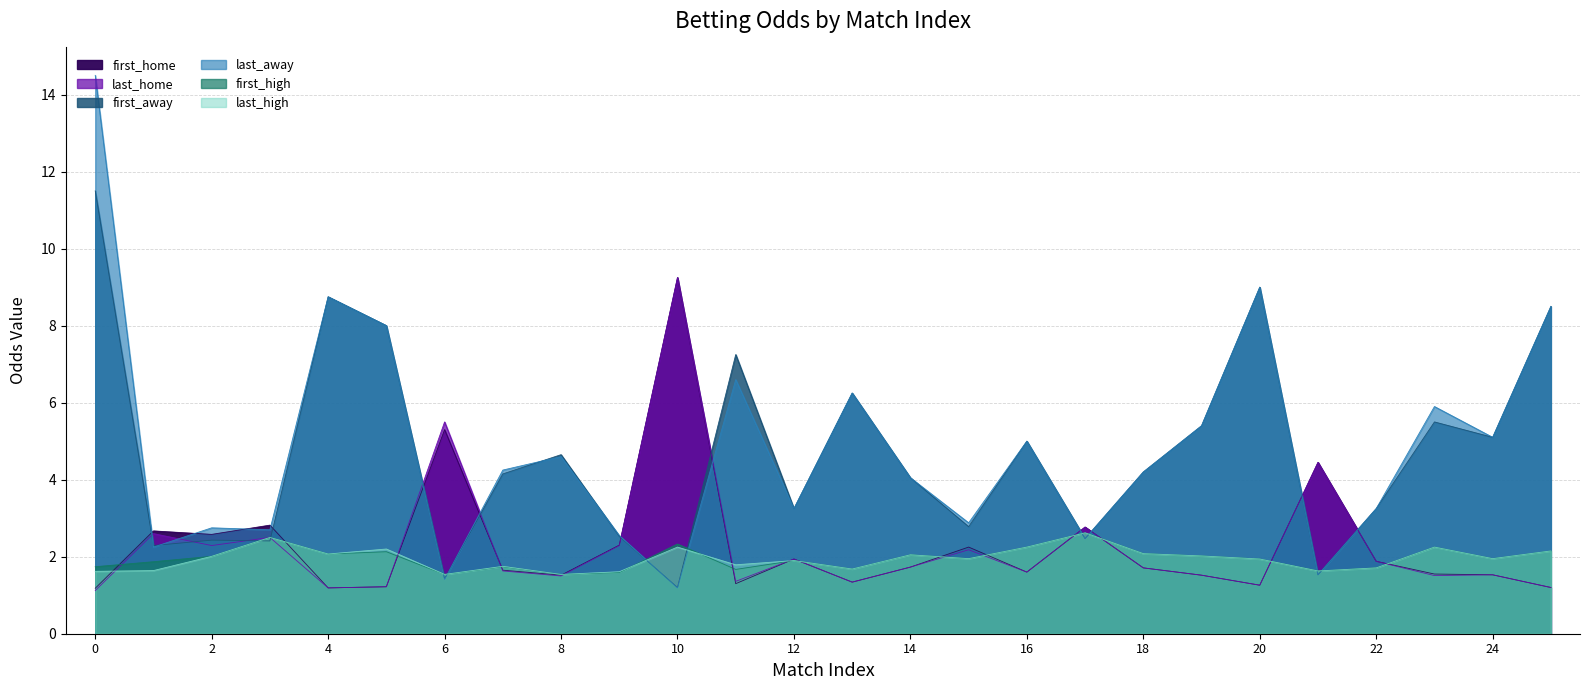

How many interior local valleys does the last_away series have?

9